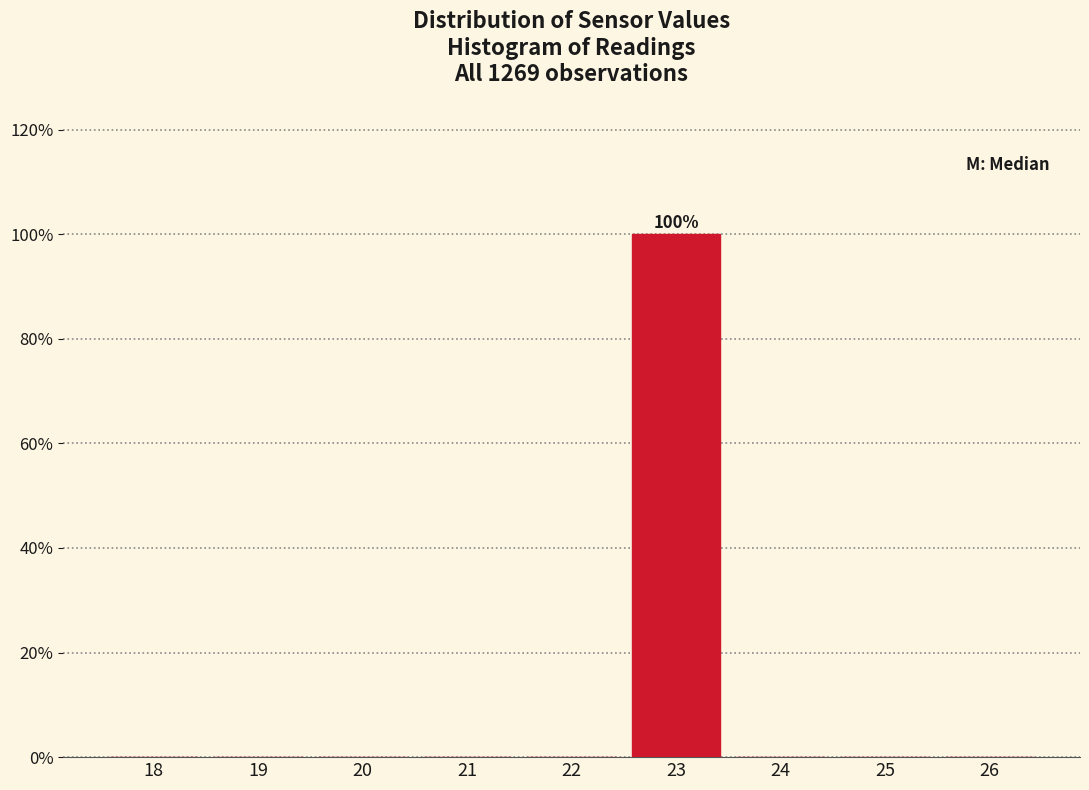

Reading right to left, what are all the values shown in this chart?

26=0	25=0	24=0	23=100	22=0	21=0	20=0	19=0	18=0